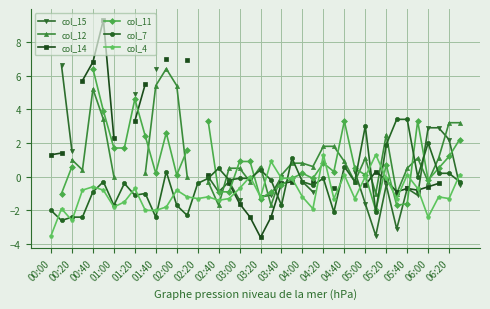

What are all the series names shown in the legend?

col_15, col_12, col_14, col_11, col_7, col_4